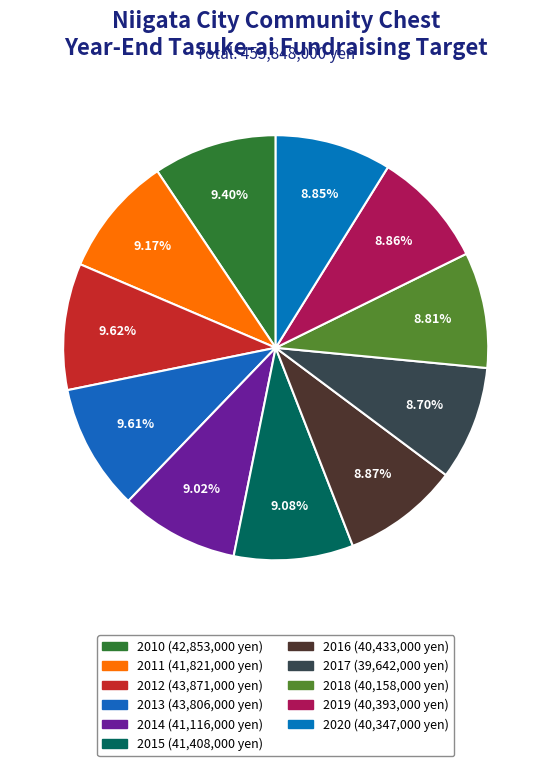

How many slices are in this pie chart?

11